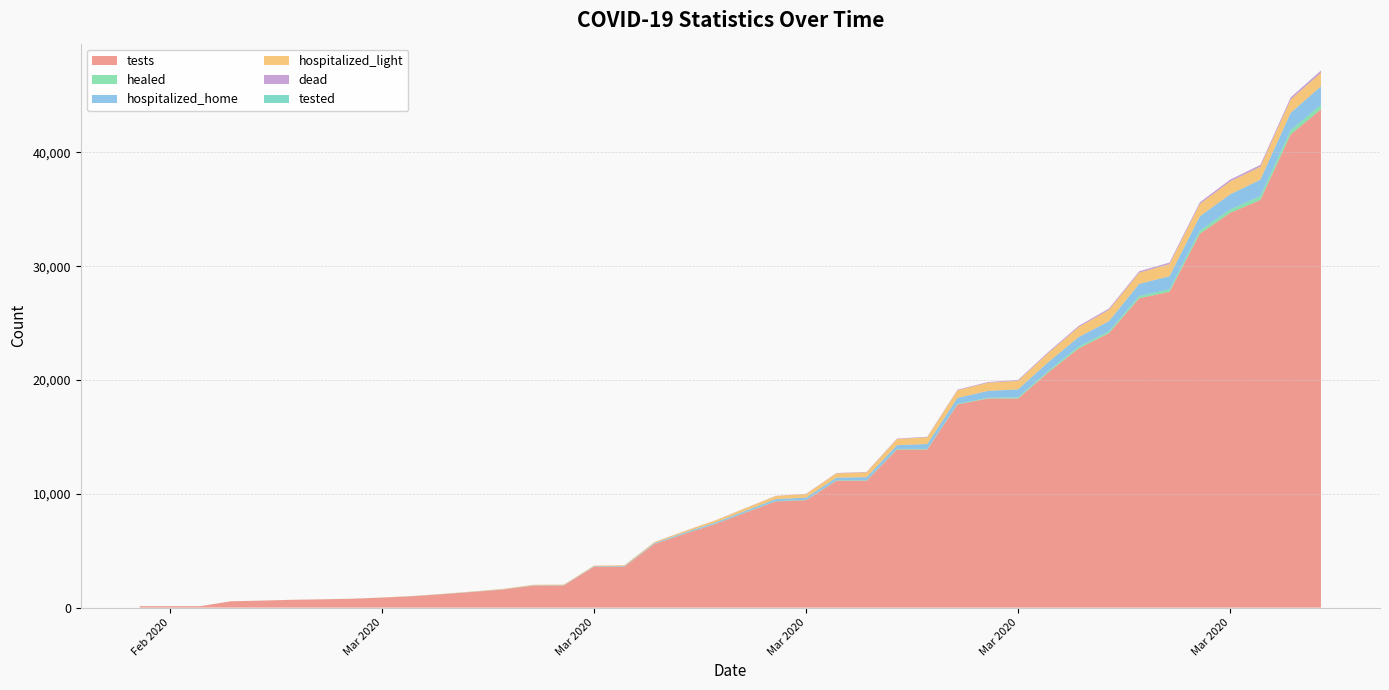

Reading left to right, transcribe all the data shown in this chart.

tests: 2020-02-24=124	2020-02-25=124	2020-02-26=124	2020-02-27=552	2020-02-28=611	2020-02-29=679	2020-03-01=724	2020-03-02=773	2020-03-03=877	2020-03-04=995	2020-03-05=1175	2020-03-06=1373	2020-03-07=1582	2020-03-08=1929	2020-03-09=1929	2020-03-10=3591	2020-03-11=3591	2020-03-12=5592	2020-03-13=6491	2020-03-14=7335	2020-03-15=8345	2020-03-16=9330	2020-03-17=9436	2020-03-18=11145	2020-03-19=11145	2020-03-20=13889	2020-03-21=13889	2020-03-22=17845	2020-03-23=18371	2020-03-24=18371	2020-03-25=20669	2020-03-26=22771	2020-03-27=24106	2020-03-28=27179	2020-03-29=27744	2020-03-30=32846	2020-03-31=34677	2020-04-01=35810	2020-04-02=41575	2020-04-03=43776
healed: 2020-02-24=1	2020-02-25=1	2020-02-26=3	2020-02-27=3	2020-02-28=3	2020-02-29=3	2020-03-01=3	2020-03-02=3	2020-03-03=3	2020-03-04=3	2020-03-05=3	2020-03-06=3	2020-03-07=3	2020-03-08=3	2020-03-09=3	2020-03-10=11	2020-03-11=19	2020-03-12=19	2020-03-13=24	2020-03-14=24	2020-03-15=24	2020-03-16=32	2020-03-17=34	2020-03-18=42	2020-03-19=44	2020-03-20=53	2020-03-21=54	2020-03-22=58	2020-03-23=63	2020-03-24=103	2020-03-25=131	2020-03-26=155	2020-03-27=164	2020-03-28=200	2020-03-29=208	2020-03-30=267	2020-03-31=291	2020-04-01=337	2020-04-02=369	2020-04-03=392
hospitalized_home: 2020-02-24=0	2020-02-25=0	2020-02-26=0	2020-02-27=0	2020-02-28=0	2020-02-29=0	2020-03-01=0	2020-03-02=1	2020-03-03=1	2020-03-04=9	2020-03-05=14	2020-03-06=16	2020-03-07=21	2020-03-08=26	2020-03-09=31	2020-03-10=34	2020-03-11=40	2020-03-12=67	2020-03-13=96	2020-03-14=114	2020-03-15=142	2020-03-16=174	2020-03-17=192	2020-03-18=232	2020-03-19=270	2020-03-20=328	2020-03-21=425	2020-03-22=522	2020-03-23=600	2020-03-24=704	2020-03-25=769	2020-03-26=844	2020-03-27=895	2020-03-28=1063	2020-03-29=1167	2020-03-30=1264	2020-03-31=1342	2020-04-01=1450	2020-04-02=1529	2020-04-03=1627
hospitalized_light: 2020-02-24=1	2020-02-25=1	2020-02-26=0	2020-02-27=0	2020-02-28=0	2020-02-29=3	2020-03-01=3	2020-03-02=3	2020-03-03=10	2020-03-04=15	2020-03-05=20	2020-03-06=26	2020-03-07=43	2020-03-08=47	2020-03-09=55	2020-03-10=50	2020-03-11=67	2020-03-12=85	2020-03-13=122	2020-03-14=181	2020-03-15=223	2020-03-16=267	2020-03-17=314	2020-03-18=374	2020-03-19=426	2020-03-20=537	2020-03-21=591	2020-03-22=671	2020-03-23=718	2020-03-24=747	2020-03-25=805	2020-03-26=878	2020-03-27=992	2020-03-28=985	2020-03-29=1062	2020-03-30=1079	2020-03-31=1127	2020-04-01=1131	2020-04-02=1169	2020-04-03=1194
dead: 2020-02-24=0	2020-02-25=0	2020-02-26=0	2020-02-27=0	2020-02-28=0	2020-02-29=0	2020-03-01=0	2020-03-02=0	2020-03-03=0	2020-03-04=0	2020-03-05=0	2020-03-06=1	2020-03-07=1	2020-03-08=3	2020-03-09=5	2020-03-10=6	2020-03-11=6	2020-03-12=9	2020-03-13=11	2020-03-14=13	2020-03-15=16	2020-03-16=19	2020-03-17=23	2020-03-18=32	2020-03-19=38	2020-03-20=43	2020-03-21=50	2020-03-22=53	2020-03-23=63	2020-03-24=80	2020-03-25=95	2020-03-26=106	2020-03-27=118	2020-03-28=124	2020-03-29=136	2020-03-30=150	2020-03-31=162	2020-04-01=169	2020-04-02=185	2020-04-03=199
tested: 2020-02-24=0	2020-02-25=0	2020-02-26=0	2020-02-27=0	2020-02-28=0	2020-02-29=0	2020-03-01=0	2020-03-02=0	2020-03-03=0	2020-03-04=0	2020-03-05=0	2020-03-06=0	2020-03-07=0	2020-03-08=0	2020-03-09=0	2020-03-10=0	2020-03-11=0	2020-03-12=0	2020-03-13=0	2020-03-14=0	2020-03-15=0	2020-03-16=0	2020-03-17=0	2020-03-18=0	2020-03-19=0	2020-03-20=0	2020-03-21=0	2020-03-22=0	2020-03-23=0	2020-03-24=0	2020-03-25=0	2020-03-26=0	2020-03-27=0	2020-03-28=0	2020-03-29=0	2020-03-30=0	2020-03-31=0	2020-04-01=0	2020-04-02=0	2020-04-03=0